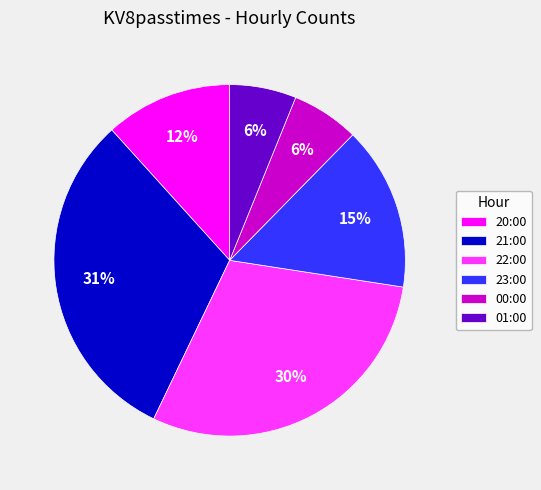

To the nearest percent, what portion does 20:00 represent?

12%